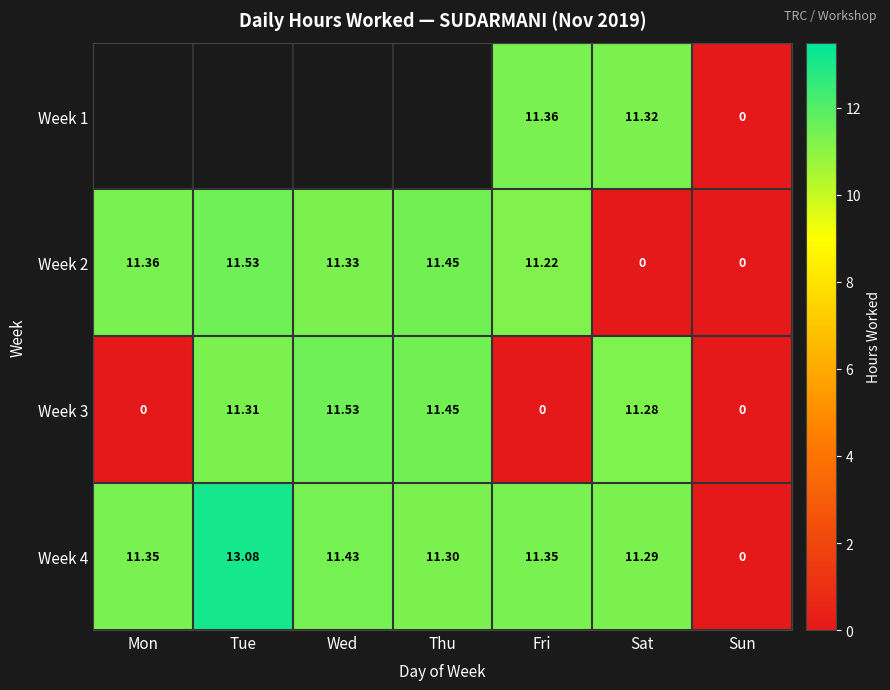

What is the sum of the Week 3 values at Wed and Tue?

22.8